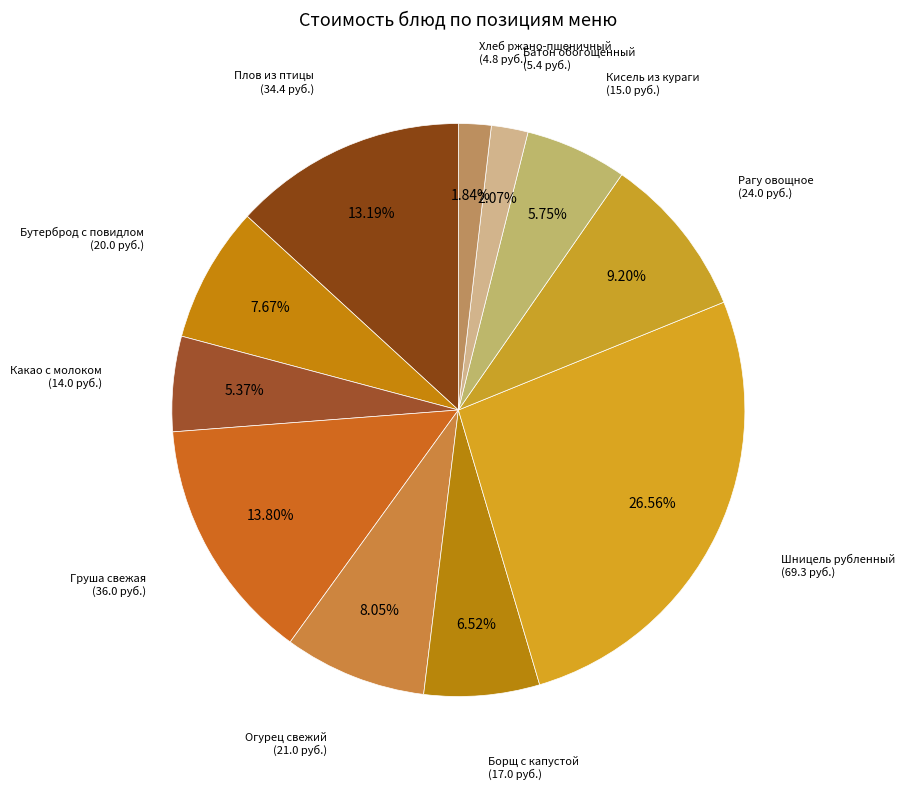

Count the number of slices in the pie.

11